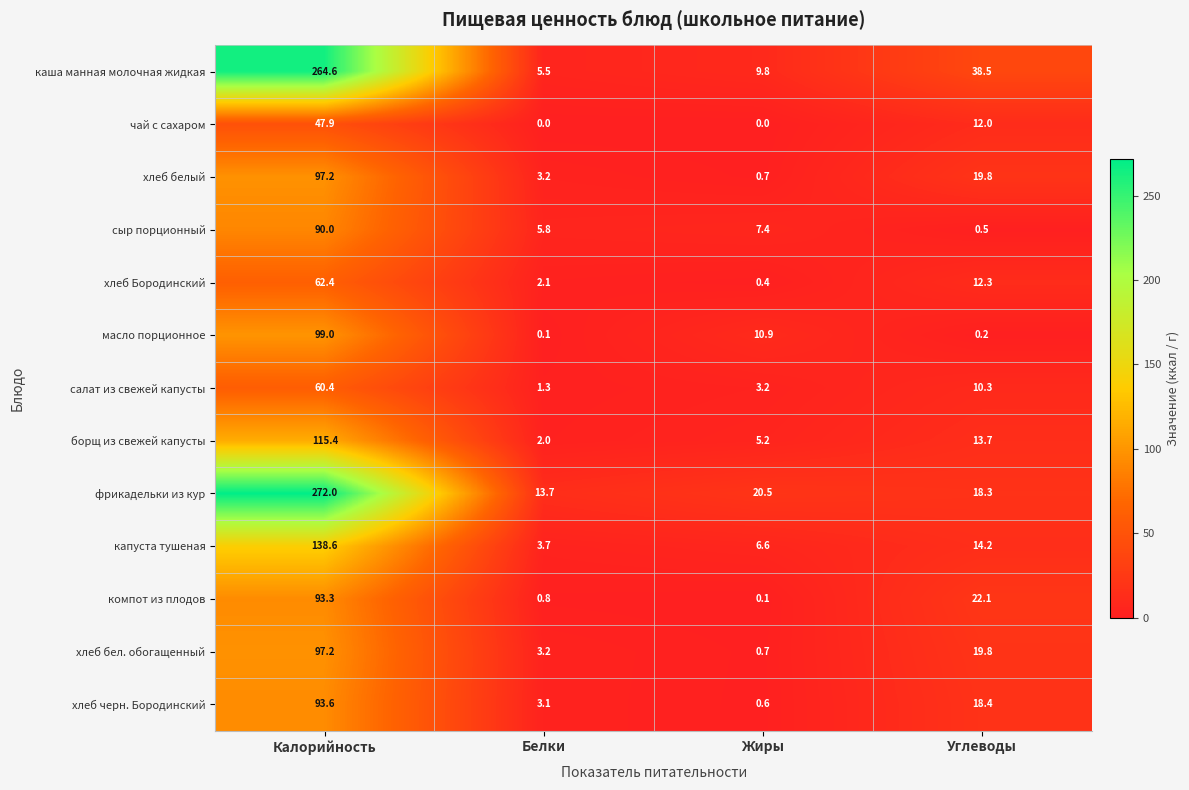

At which category is the sum across all series the highest?

Калорийность